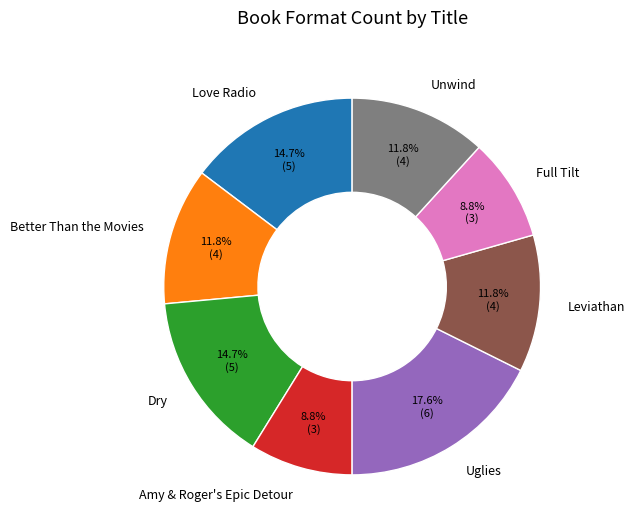

True or false: Amy & Roger's Epic Detour accounts for 23% of the total.

False